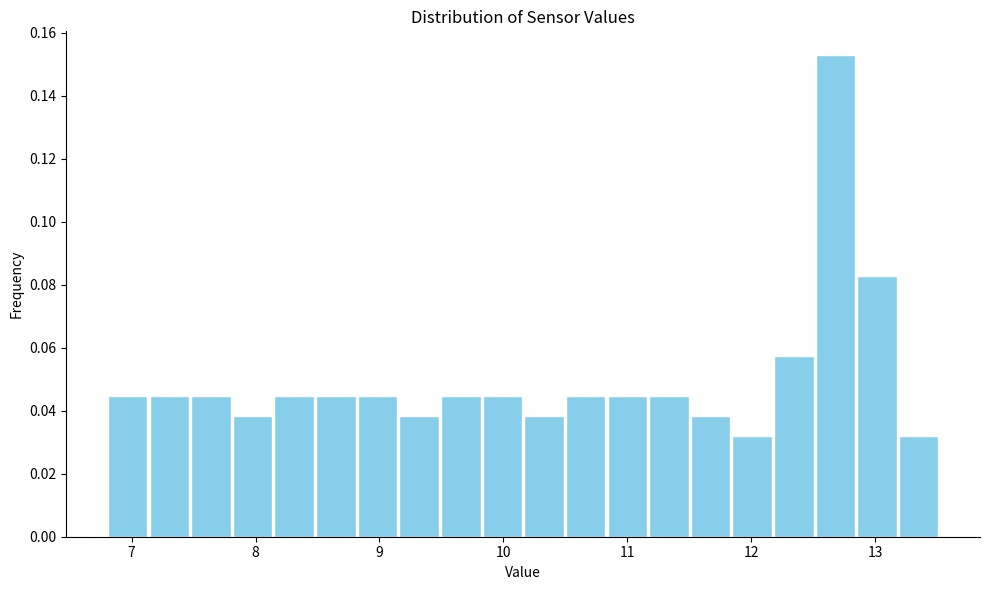

Around what value on the x-axis is the tallest bar? Give the approximate position of its centre, as read against the axis.

12.7